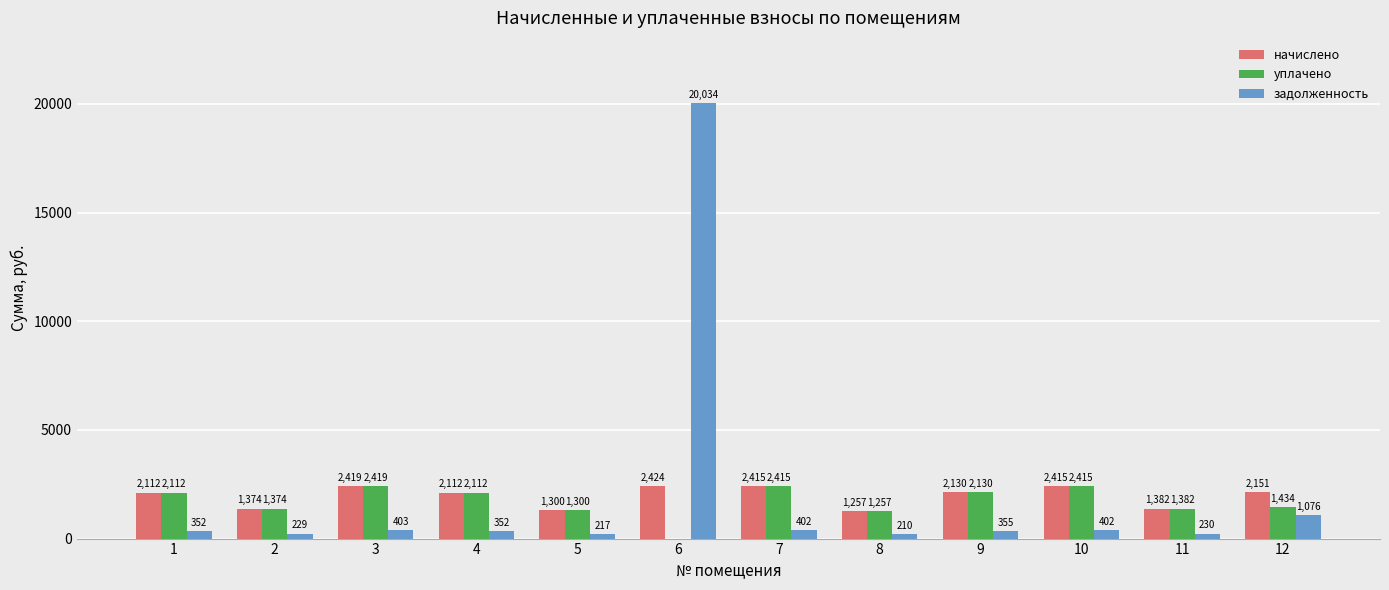

What is the sum of the уплачено values at 7 and 2?

3788.6